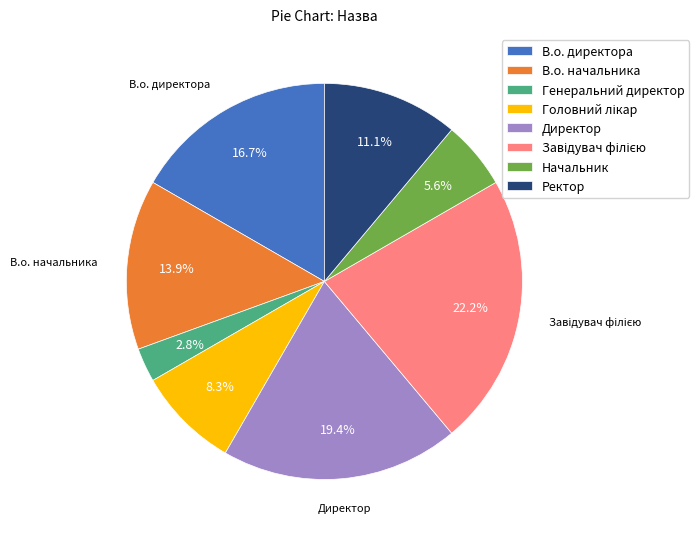

To the nearest percent, what portion does Директор represent?

19%